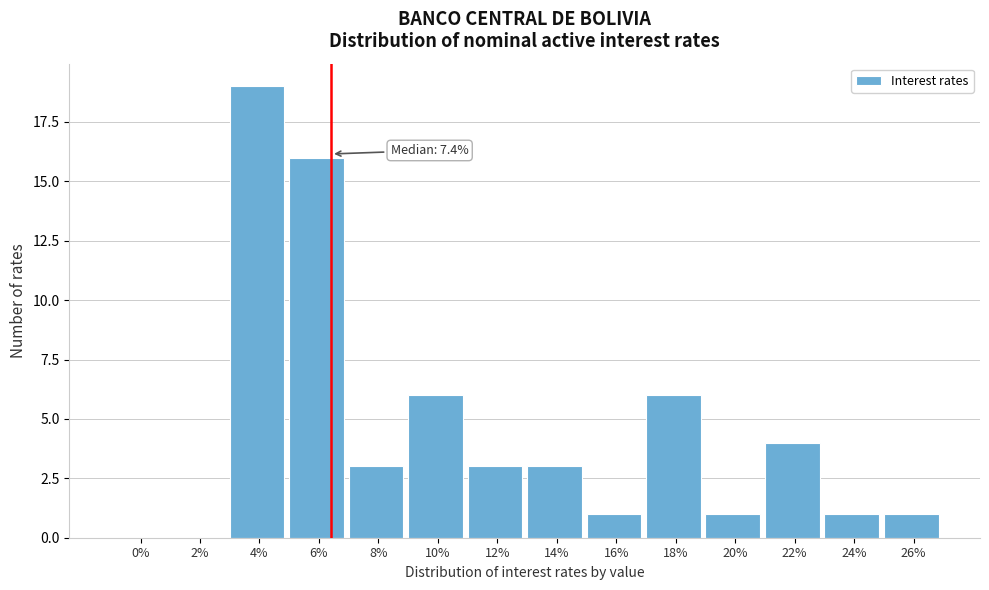

Reading left to right, extract all data points from this chart.

0%=0	2%=0	4%=19	6%=16	8%=3	10%=6	12%=3	14%=3	16%=1	18%=6	20%=1	22%=4	24%=1	26%=1